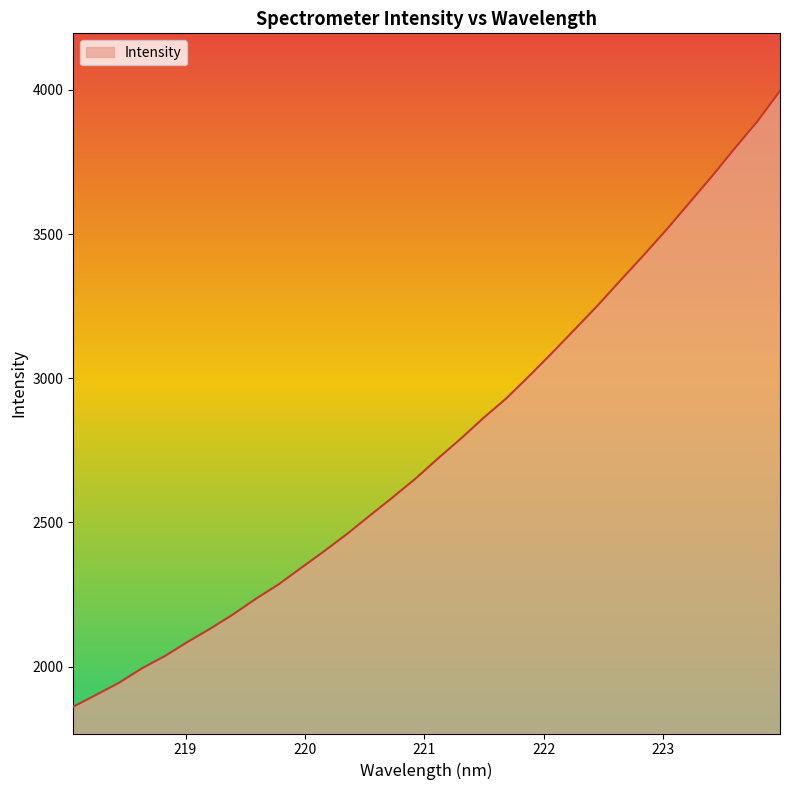

What is the minimum value shown in the chart?

1860.8